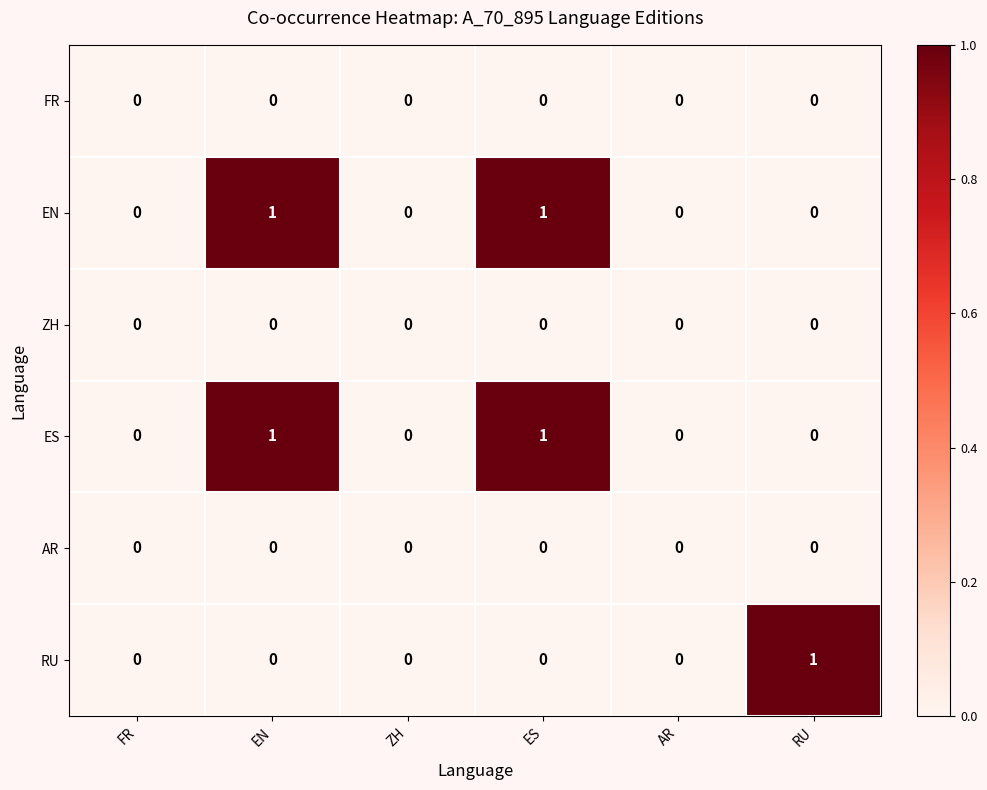

Between ZH and RU, which series saw the biggest shift?

RU